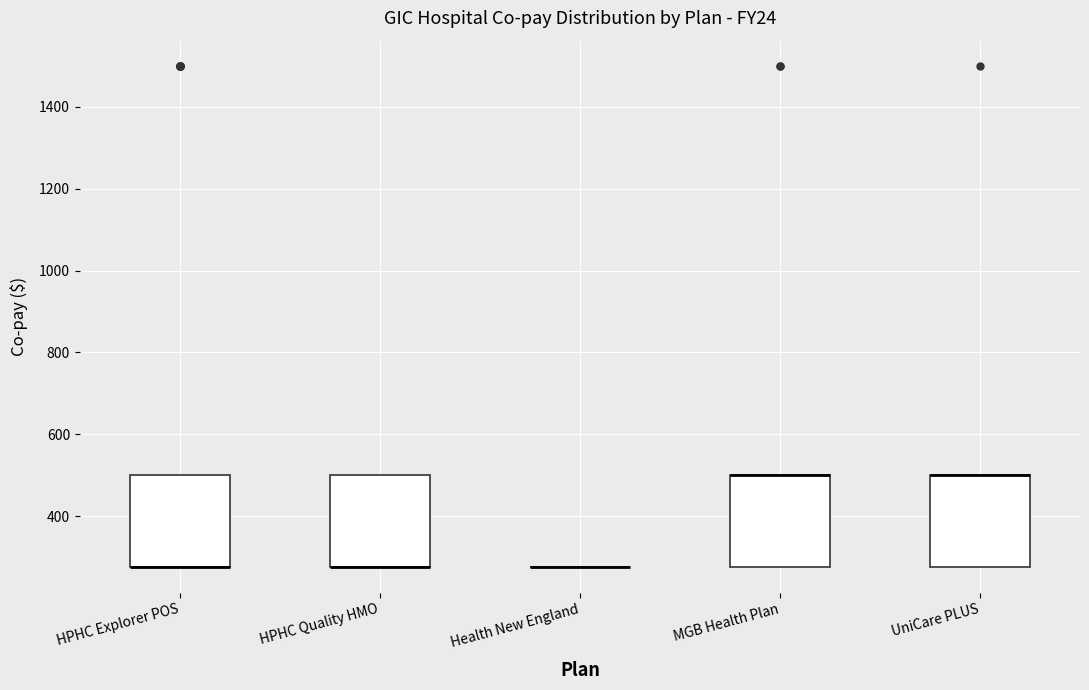

Reading left to right, transcribe this box plot: for each box, give where its median line is, the range the box spans, and where its two whiskers end, as read against the y-axis. The values are not printed on the chart, so give them approximately, as read against the axis.

HPHC Explorer POS: median 280 (drawn on the box's lower edge), box 280 to 500, whiskers 280 to 500
HPHC Quality HMO: median 280 (drawn on the box's lower edge), box 280 to 500, whiskers 280 to 500
Health New England: box collapsed to a line at 280, whiskers 280 to 280
MGB Health Plan: median 500 (drawn on the box's upper edge), box 280 to 500, whiskers 280 to 500
UniCare PLUS: median 500 (drawn on the box's upper edge), box 280 to 500, whiskers 280 to 500